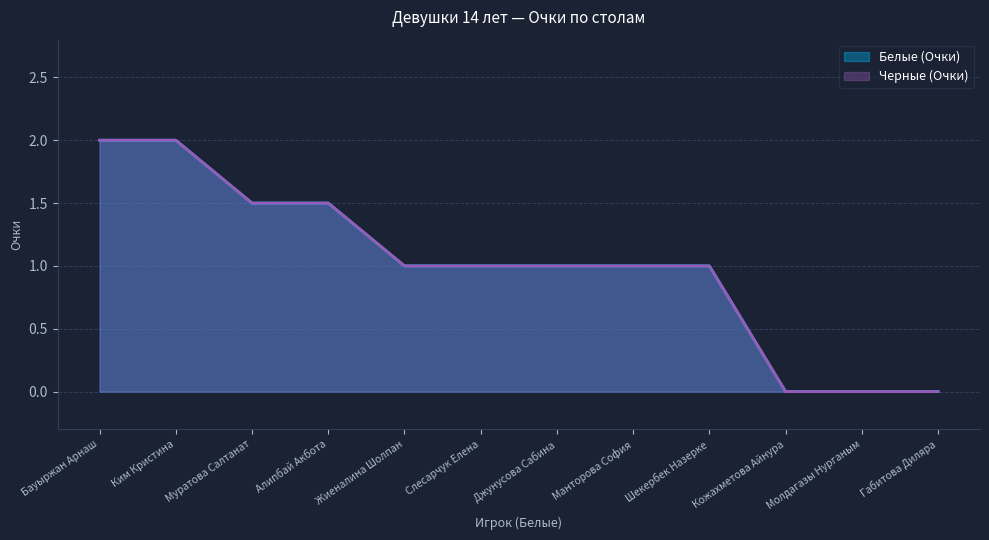

Reading left to right, extract all data points from this chart.

Белые (Очки): 2.0	2.0	1.5	1.5	1.0	1.0	1.0	1.0	1.0	0.0	0.0	0.0
Черные (Очки): 2.0	2.0	1.5	1.5	1.0	1.0	1.0	1.0	1.0	0.0	0.0	0.0